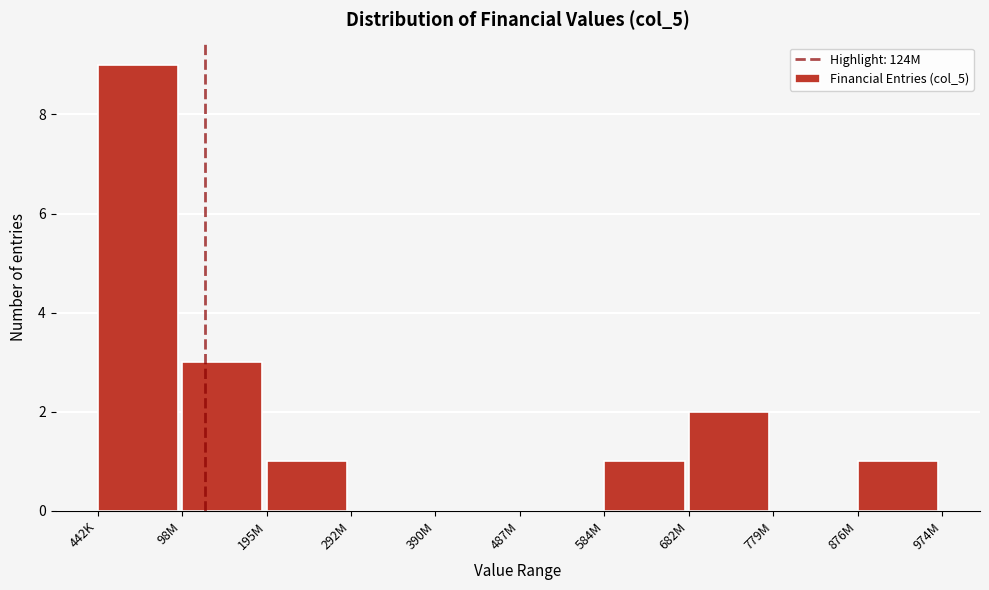

Reading right to left, list all the values displayed in this chart.

876M=1	779M=0	682M=2	584M=1	487M=0	390M=0	292M=0	195M=1	98M=3	442K=9